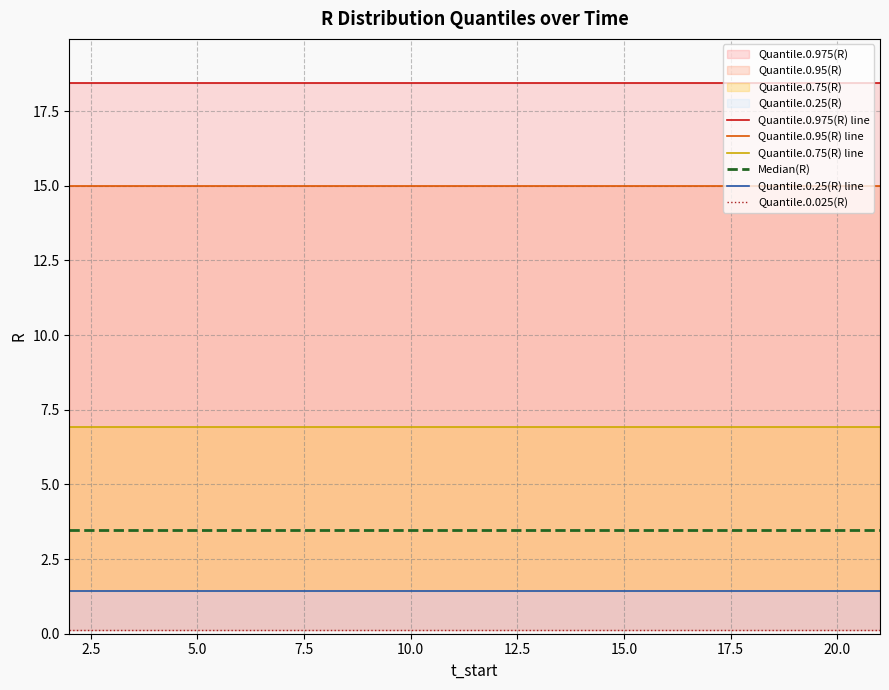

True or false: Quantile.0.975(R) line has a value of 8.8 at 2.5.

False